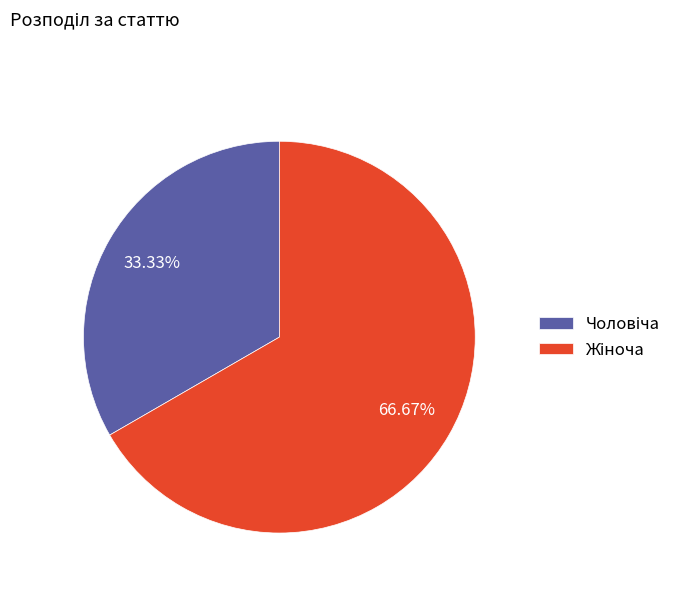

Rank the categories by value from highest to lowest.

Жіноча, Чоловіча